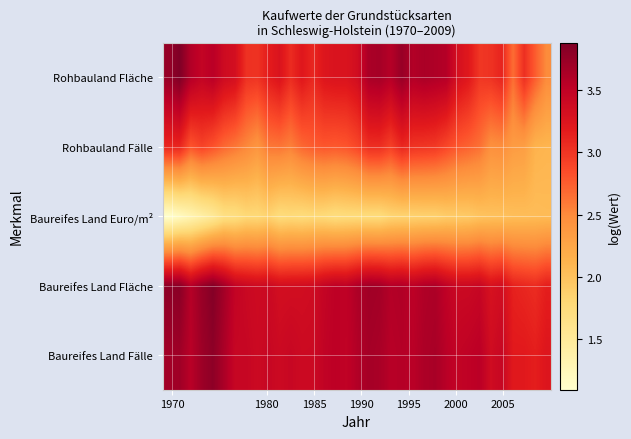

How many series are shown in this chart?

5